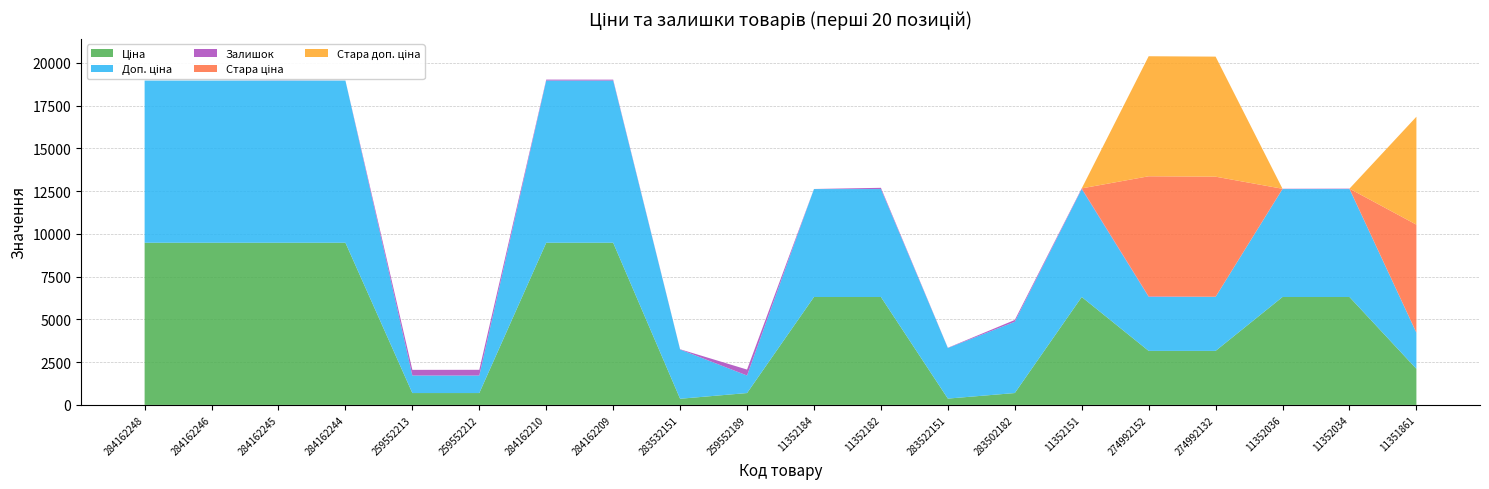

Reading left to right, list all the values displayed in this chart.

Ціна: 284162248=9480.1	284162246=9480.1	284162245=9480.1	284162244=9480.1	259552213=693.7	259552212=693.7	284162210=9480.1	284162209=9480.1	283532151=359.9	259552189=693.7	11352184=6308.8	11352182=6308.8	283522151=369.5	283502182=694.3	11352151=6308.8	274992152=3157.9	274992132=3157.9	11352036=6308.8	11352034=6308.8	11351861=2108.4
Доп. ціна: 284162248=9480.1	284162246=9480.1	284162245=9480.1	284162244=9480.1	259552213=1024.6	259552212=1024.6	284162210=9480.1	284162209=9480.1	283532151=2878.8	259552189=1024.6	11352184=6308.8	11352182=6308.8	283522151=2955.8	283502182=4165.6	11352151=6308.8	274992152=3158.0	274992132=3158.0	11352036=6308.8	11352034=6308.8	11351861=2108.0
Залишок: 284162248=0.0	284162246=0.0	284162245=8.0	284162244=2.0	259552213=331.0	259552212=334.0	284162210=56.0	284162209=53.0	283532151=15.0	259552189=348.0	11352184=4.0	11352182=73.0	283522151=15.0	283502182=106.0	11352151=40.0	274992152=31.0	274992132=8.0	11352036=17.0	11352034=24.0	11351861=12.0
Стара ціна: 284162248=0.0	284162246=0.0	284162245=0.0	284162244=0.0	259552213=0.0	259552212=0.0	284162210=0.0	284162209=0.0	283532151=0.0	259552189=0.0	11352184=0.0	11352182=0.0	283522151=0.0	283502182=0.0	11352151=0.0	274992152=7017.6	274992132=7017.6	11352036=0.0	11352034=0.0	11351861=6308.8
Стара доп. ціна: 284162248=0.0	284162246=0.0	284162245=0.0	284162244=0.0	259552213=0.0	259552212=0.0	284162210=0.0	284162209=0.0	283532151=0.0	259552189=0.0	11352184=0.0	11352182=0.0	283522151=0.0	283502182=0.0	11352151=0.0	274992152=7017.6	274992132=7017.6	11352036=0.0	11352034=0.0	11351861=6308.8